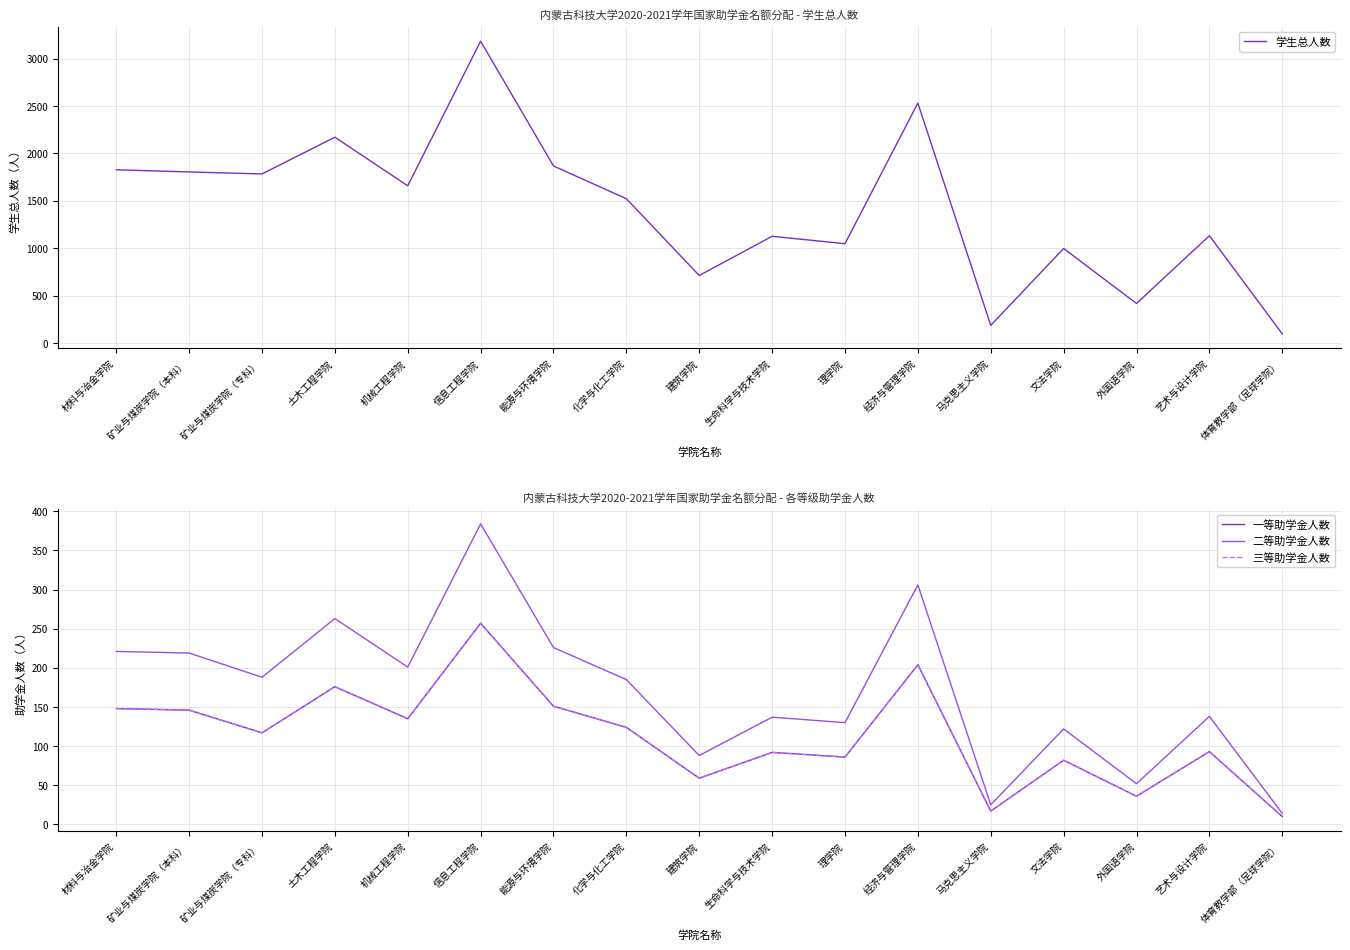

At 信息工程学院, list the series in order from smallest to largest.

一等助学金人数, 三等助学金人数, 二等助学金人数, 学生总人数